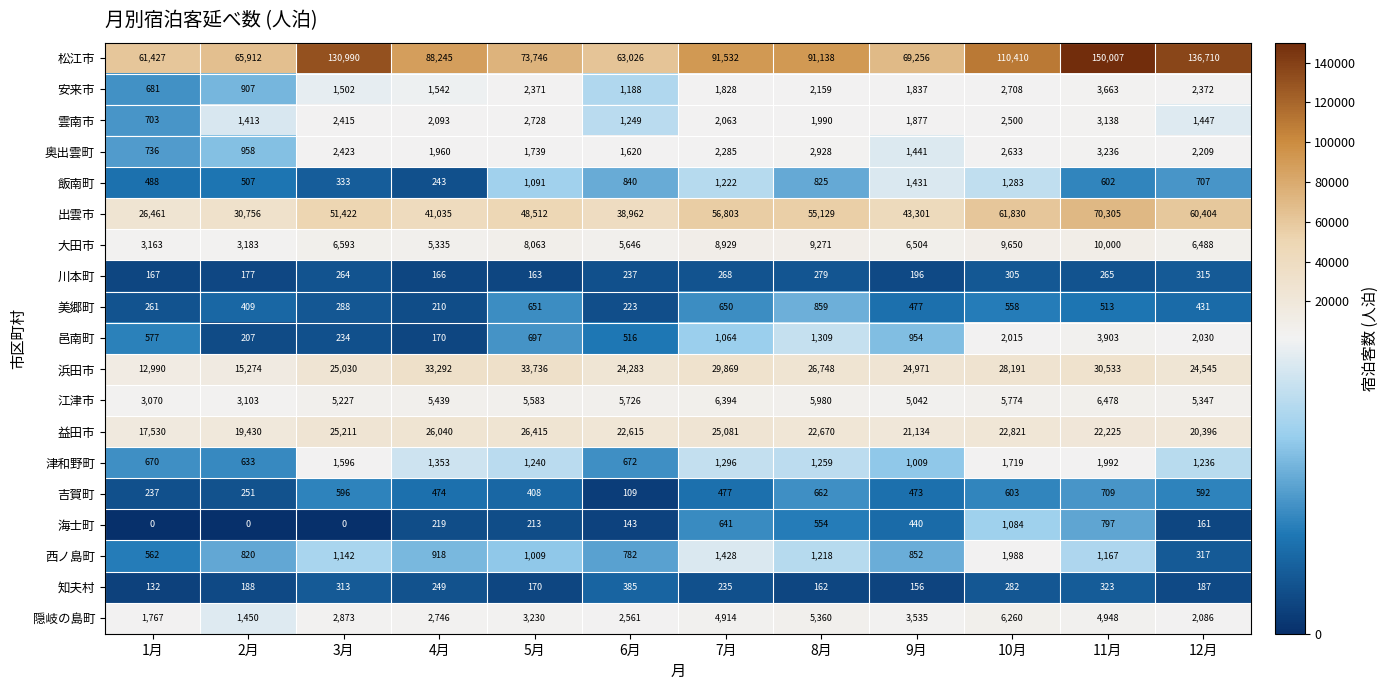

Is the value of 雲南市 at 7月 greater than the value of 奥出雲町 at 10月?

No